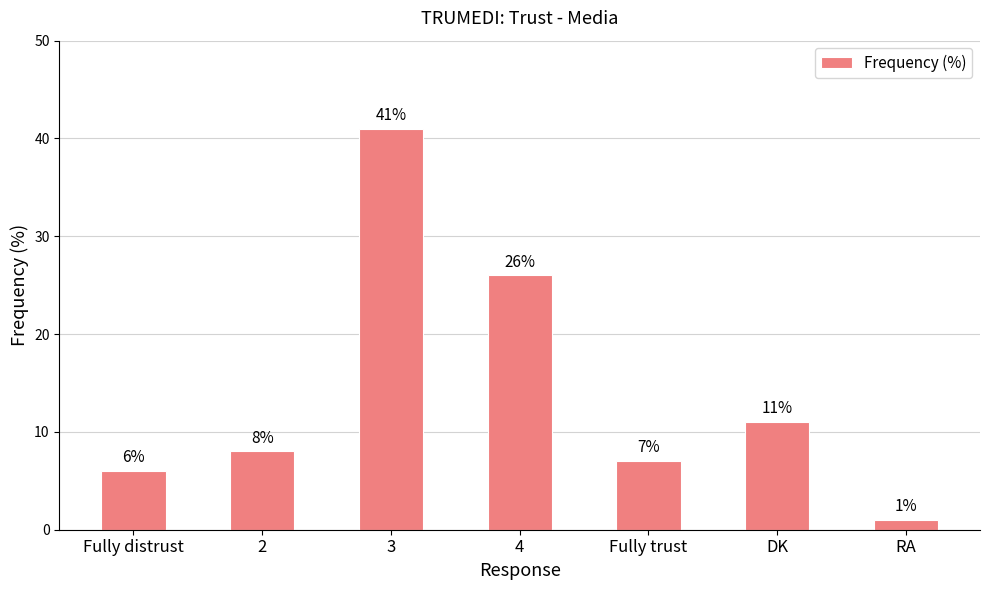

What is the change in value from Fully distrust to 4?

+20